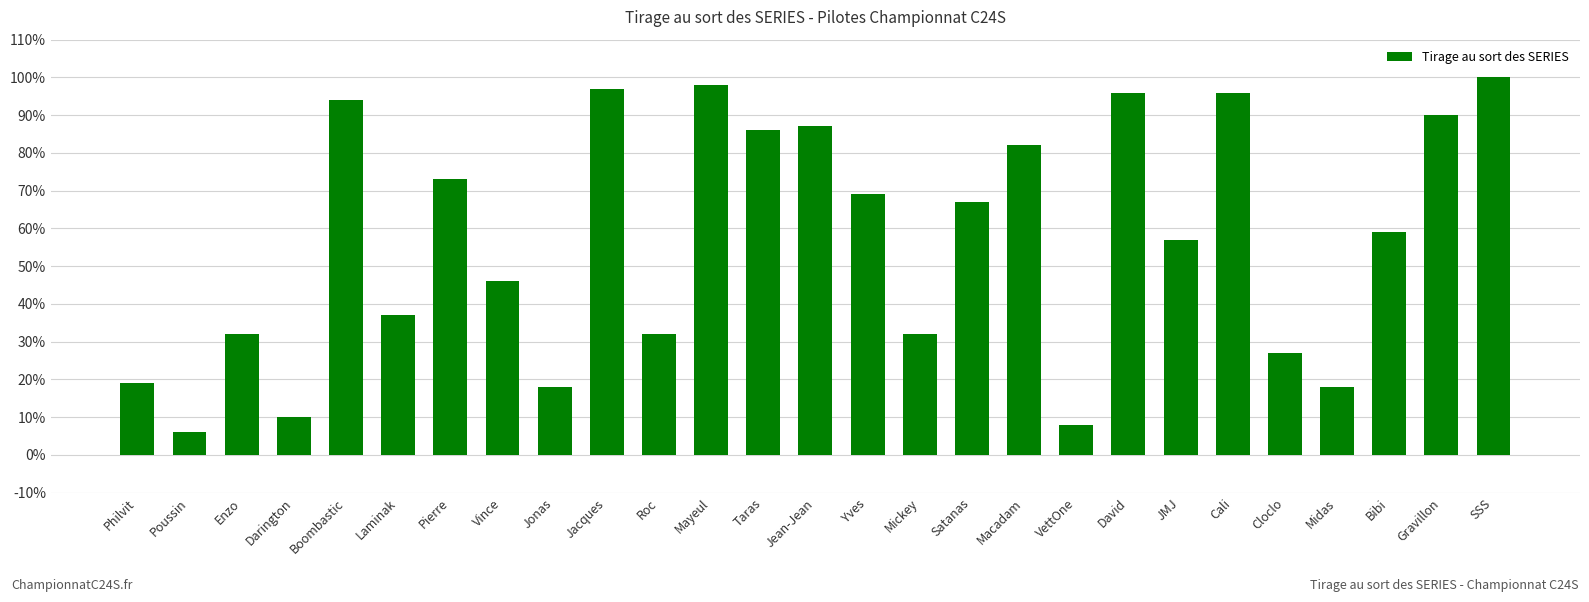

What is the change in value from Roc to Gravillon?

+58